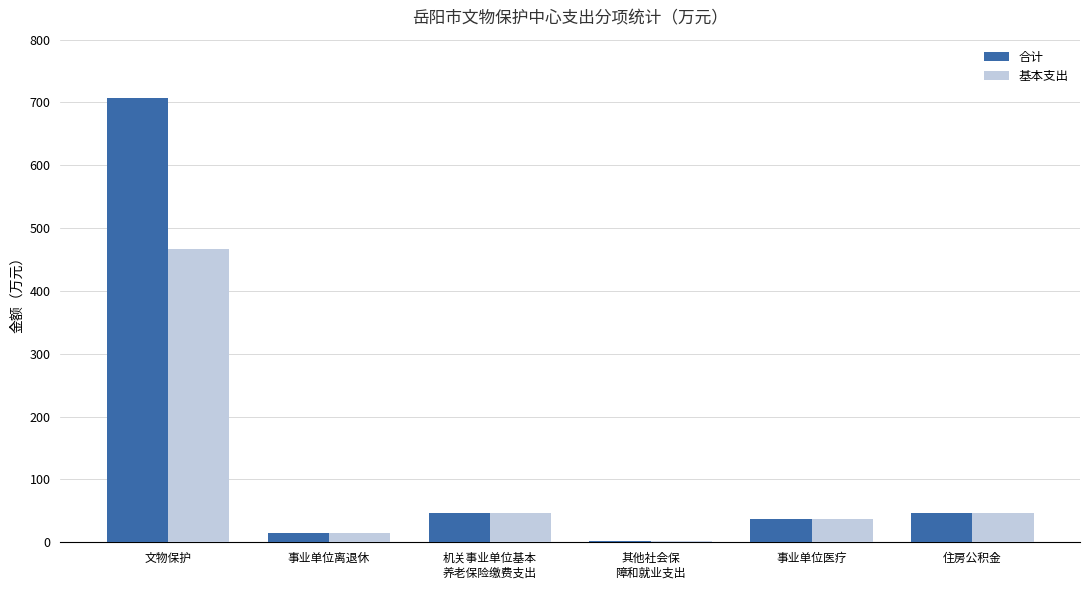

What is the sum of all 合计 values?

853.0